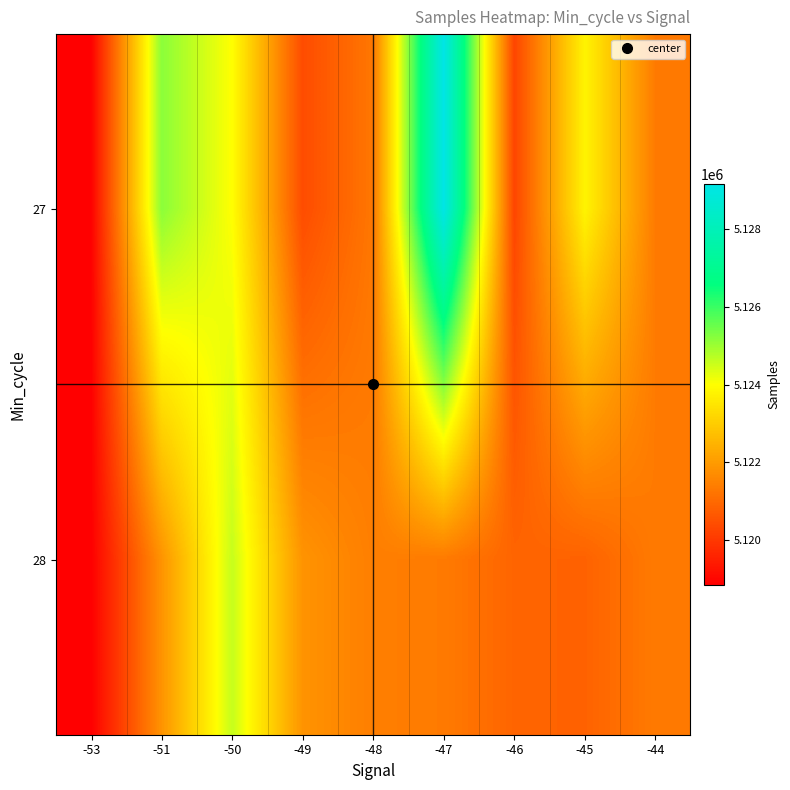

At which category does the chart reach its minimum across all series?

-53